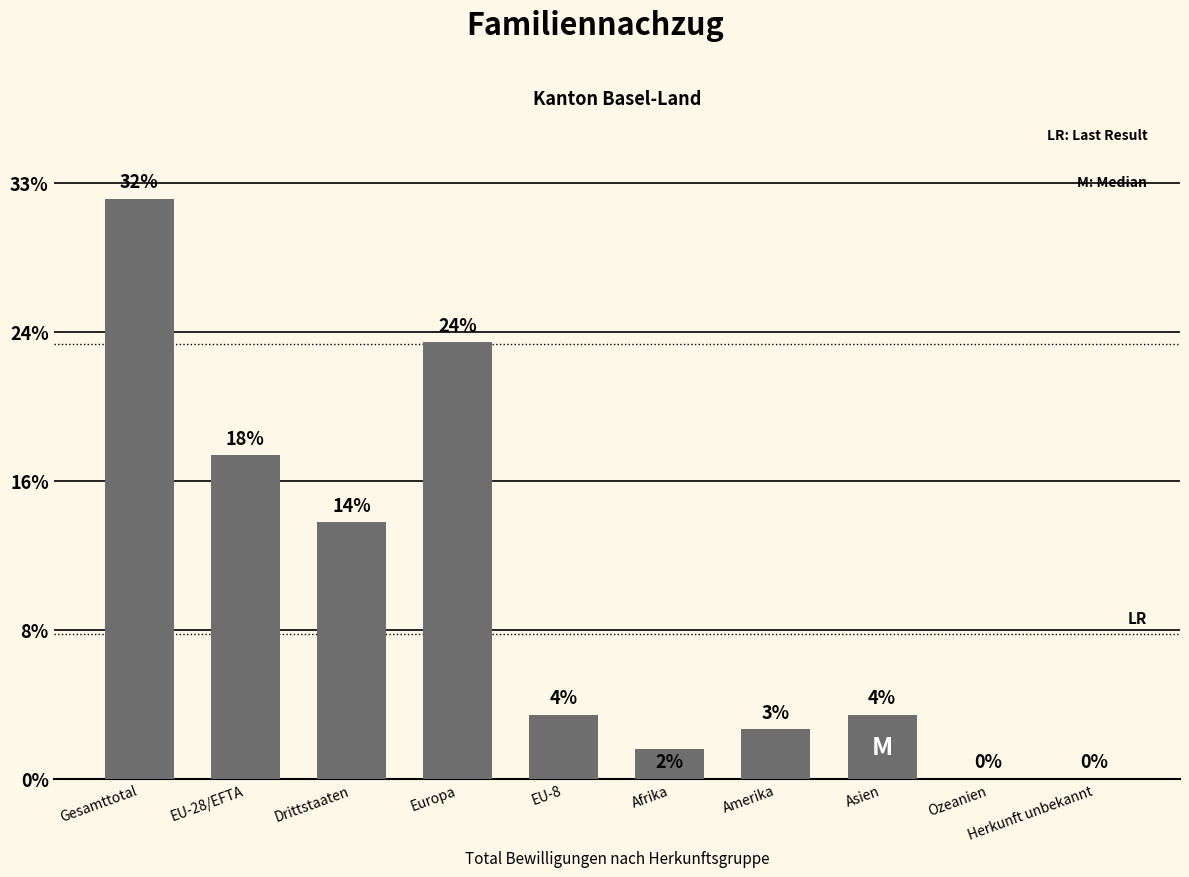

How many data points are above 43?

4